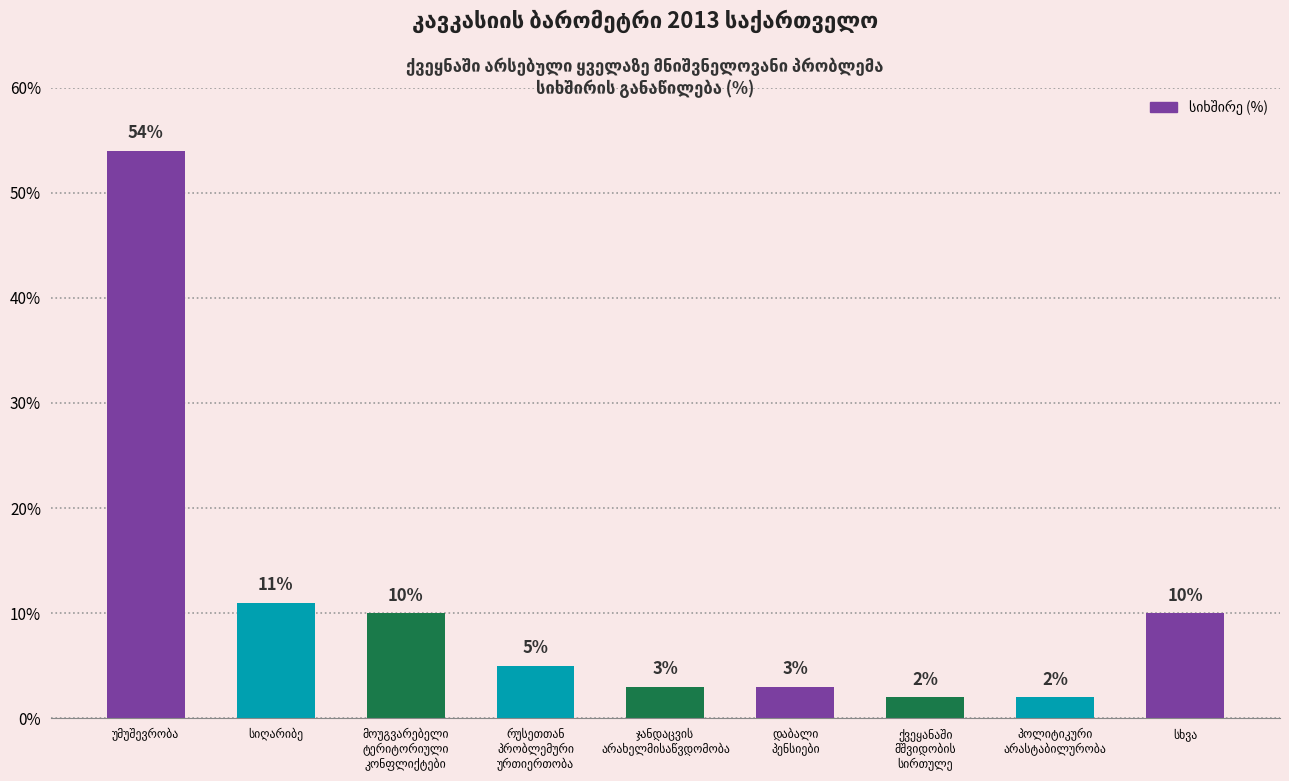

List the labels in order of value, smallest first.

ქვეყანაში
მშვიდობის
სირთულე, პოლიტიკური
არასტაბილურობა, ჯანდაცვის
არახელმისაწვდომობა, დაბალი
პენსიები, რუსეთთან
პრობლემური
ურთიერთობა, მოუგვარებელი
ტერიტორიული
კონფლიქტები, სხვა, სიღარიბე, უმუშევრობა